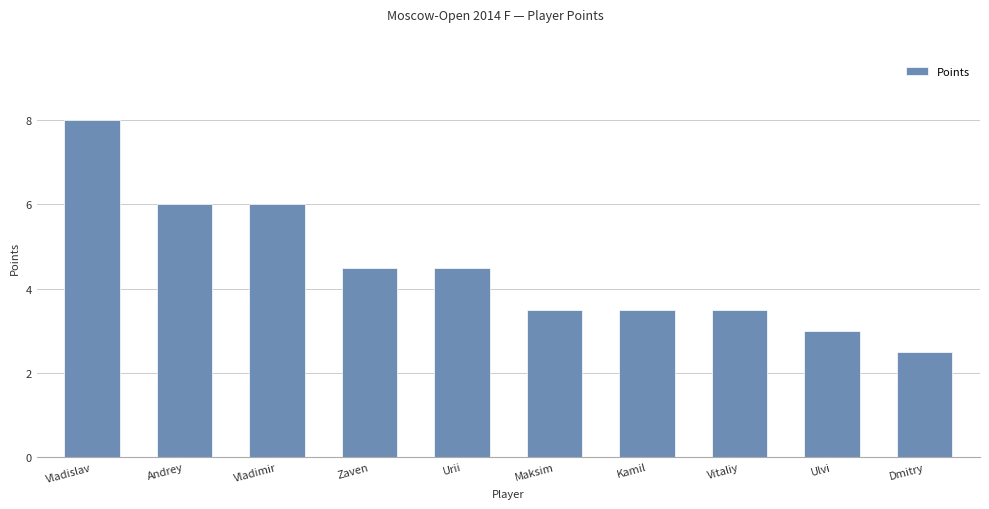

What is the average value?

4.5